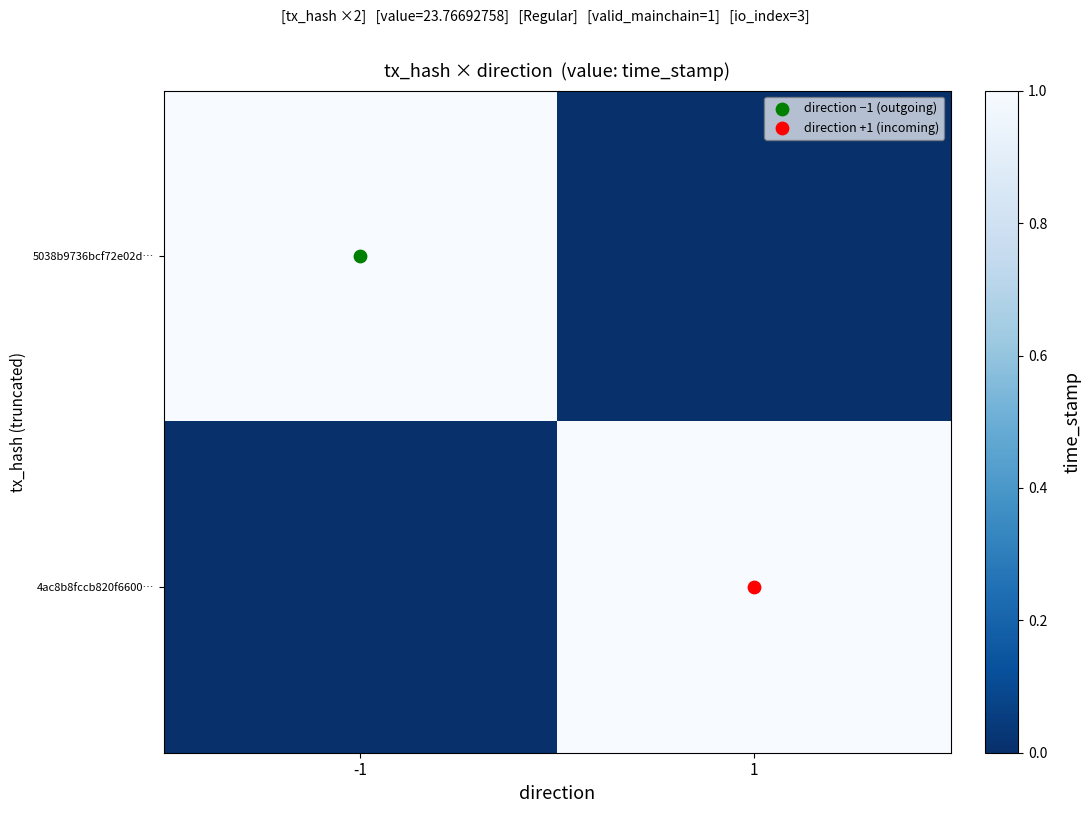

Reading left to right, transcribe all the data shown in this chart.

5038b9736bcf72e02d…: -1=1.0	1=0.0
4ac8b8fccb820f6600…: -1=0.0	1=1.0